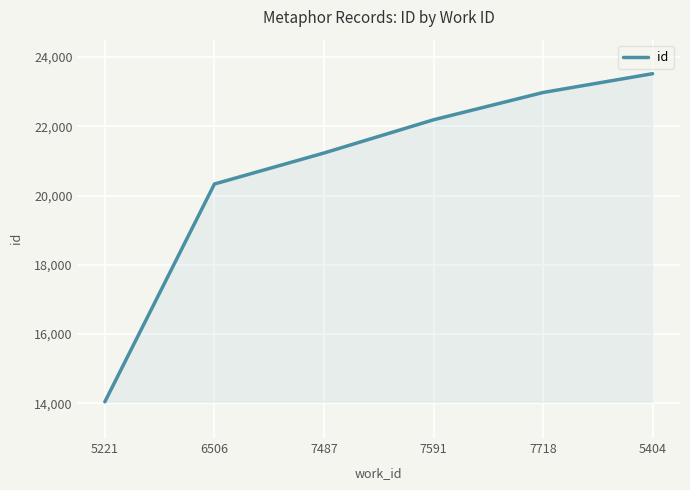

List the labels in order of value, smallest first.

5221, 6506, 7487, 7591, 7718, 5404